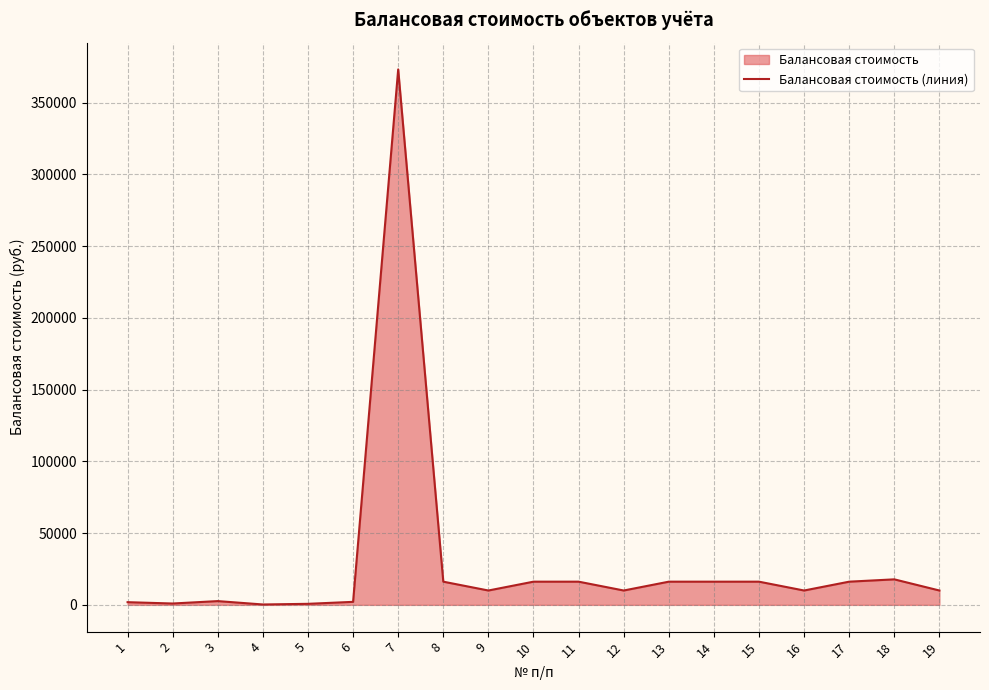

Approximately how many times larger is the value at 16 compared to 9?

1.0